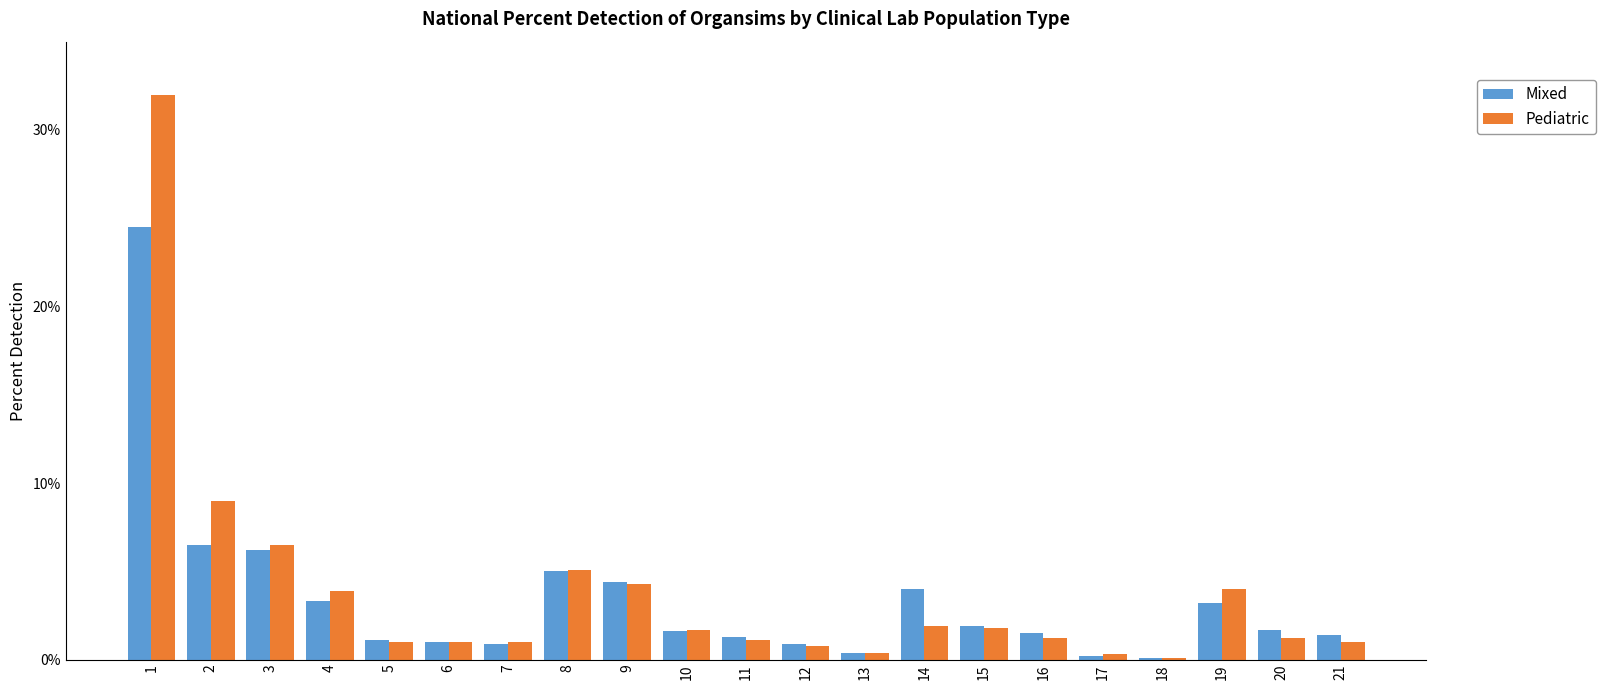

Is the value of Pediatric at 20 greater than the value of Mixed at 4?

No